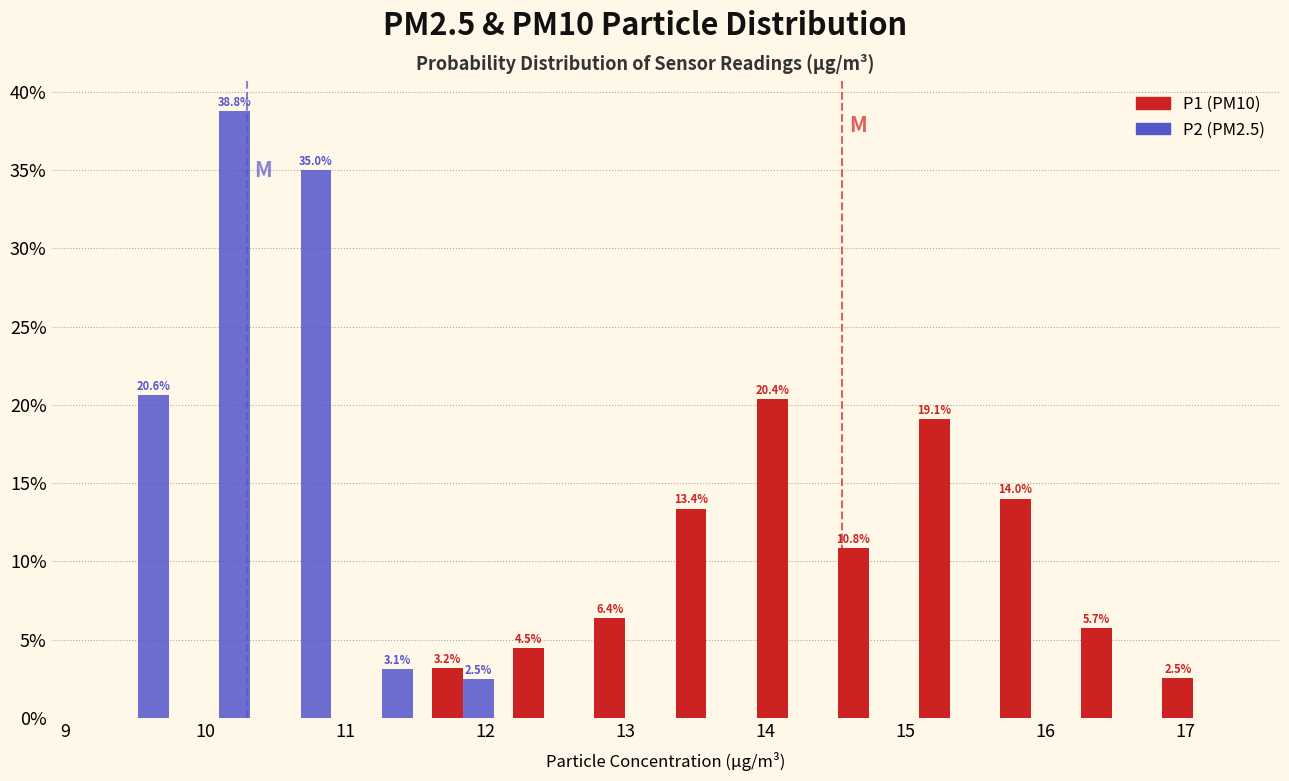

In the P1 (PM10) series, which range on the x-axis has the tallest bar?

13.87 to 14.45